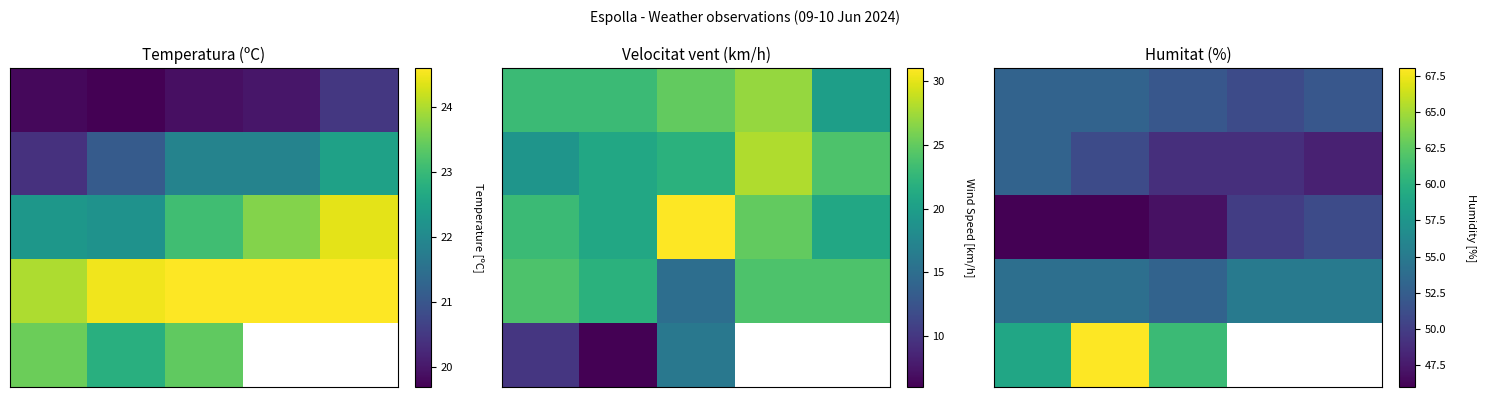

How many distinct data groups are displayed?

5